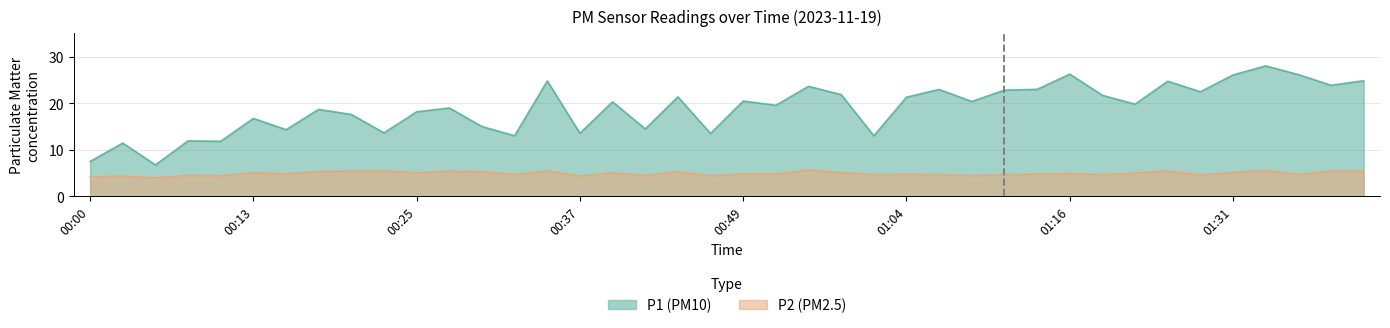

Does the chart display data point markers on the line(s)?

No